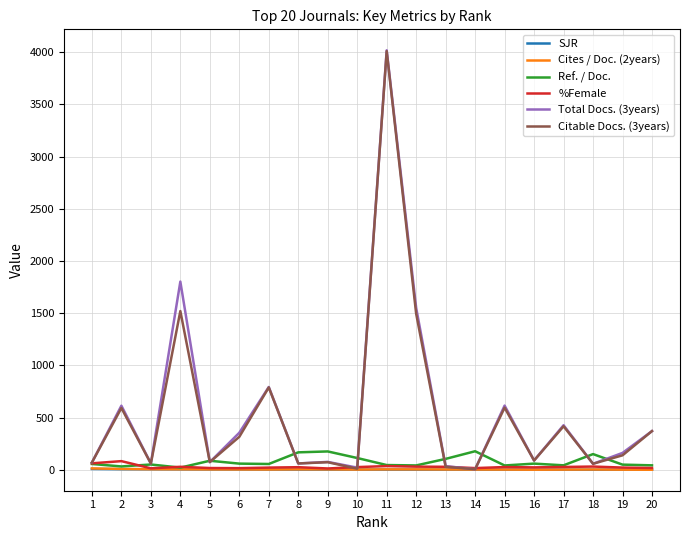

What is the maximum value for Ref. / Doc.?

179.0